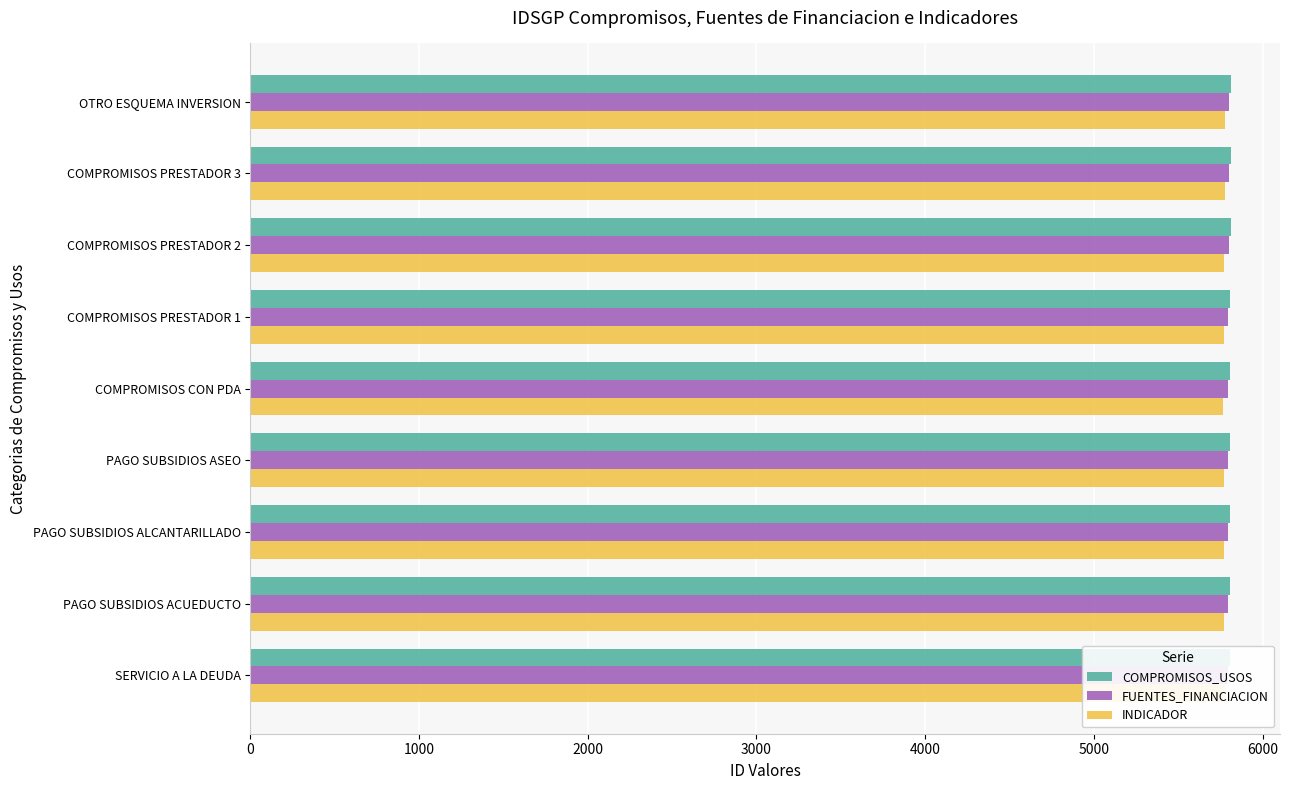

How many data points does each series have?

9